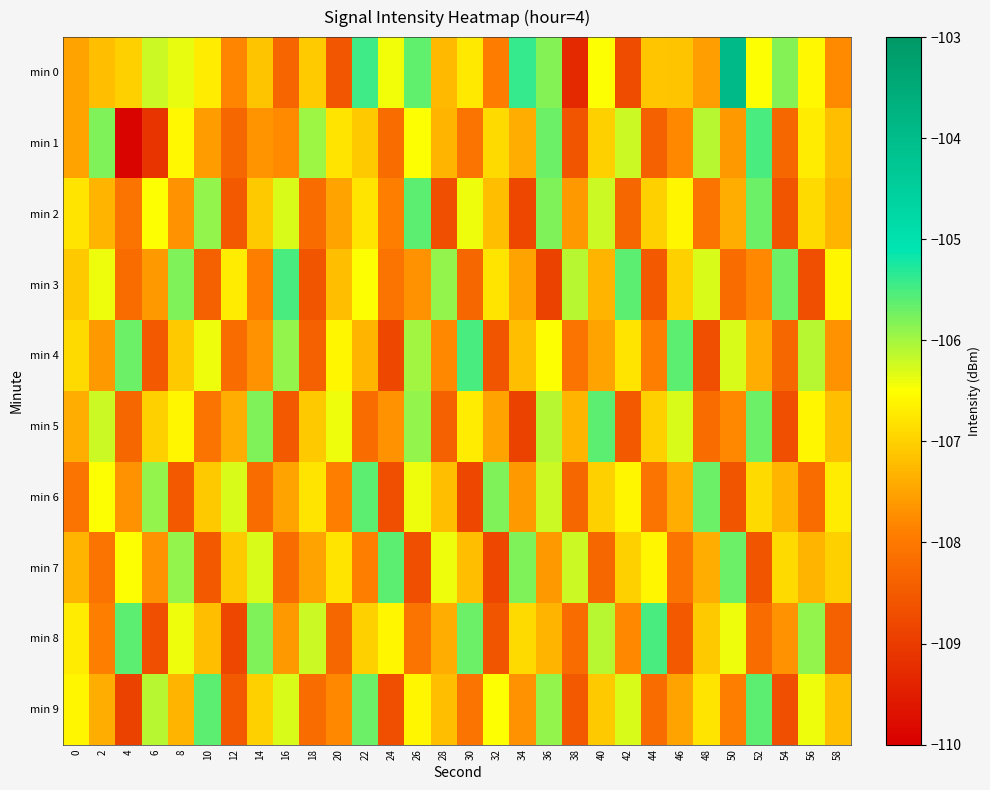

At which category is the sum across all series the highest?

36